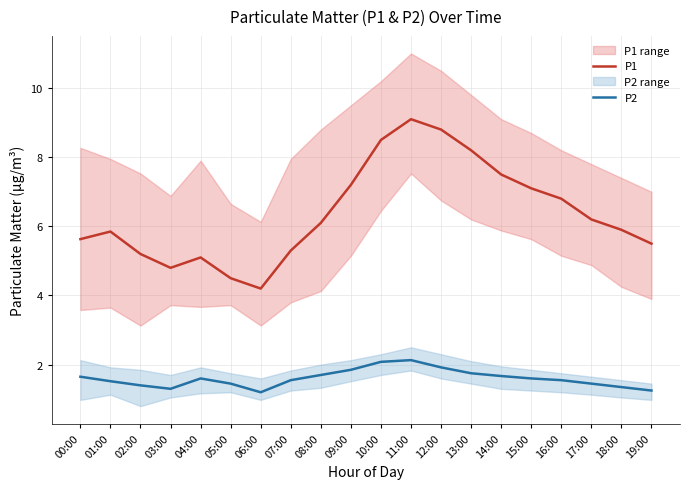

In P1, how many points are lower than both neighbors (excluding endpoints)?

2